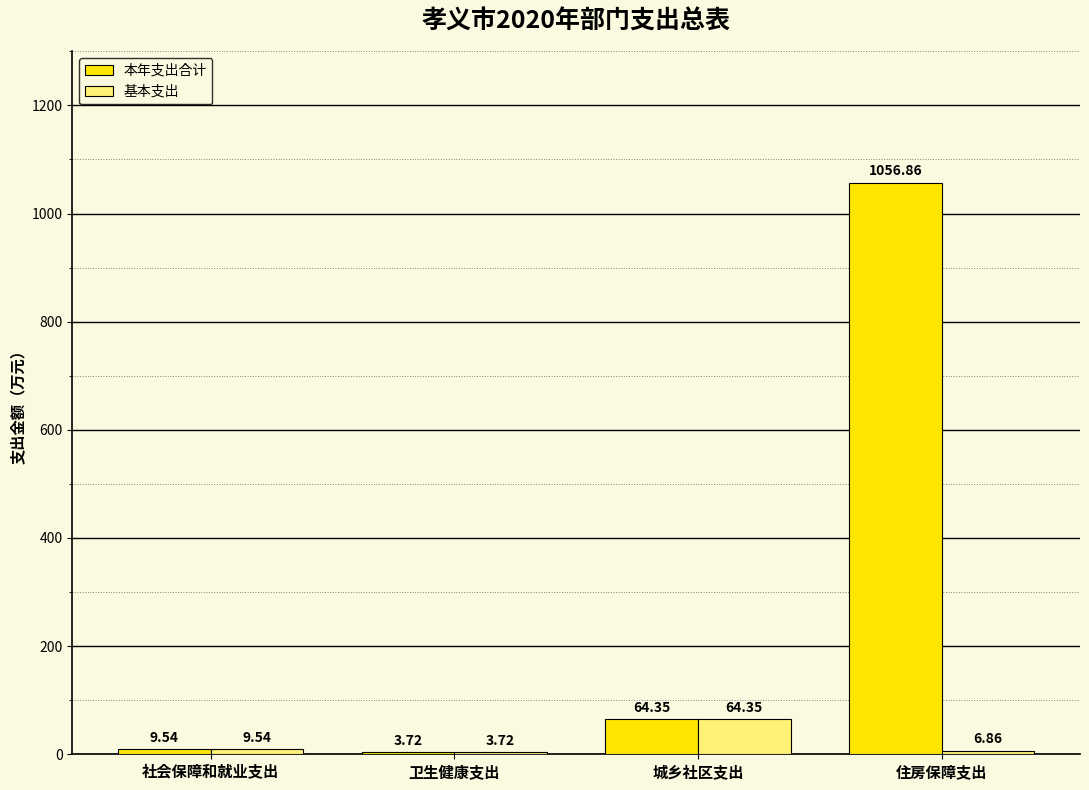

Which series changed the most between 社会保障和就业支出 and 住房保障支出?

本年支出合计